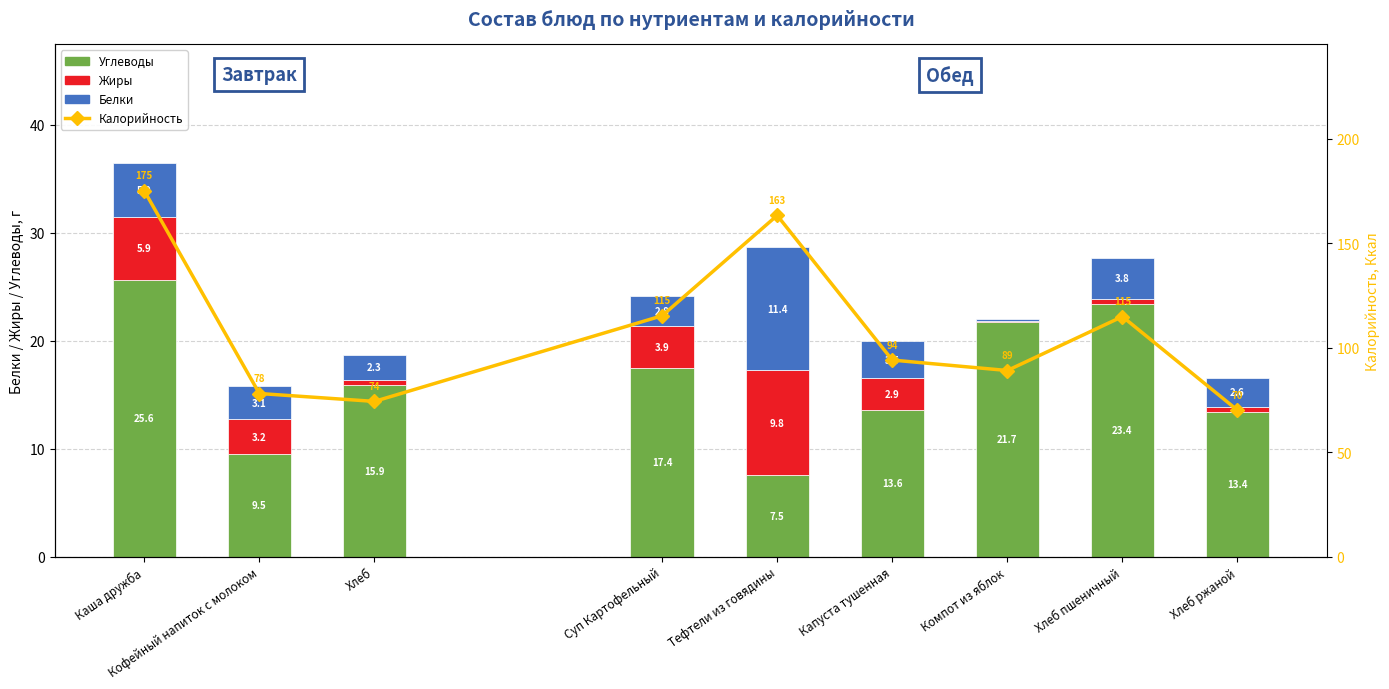

Count the number of categories in the chart.

9